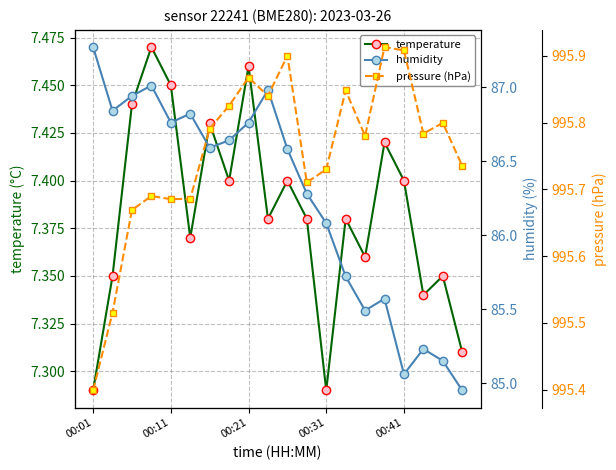

In temperature, how many points are lower than both neighbors (excluding endpoints)?

6